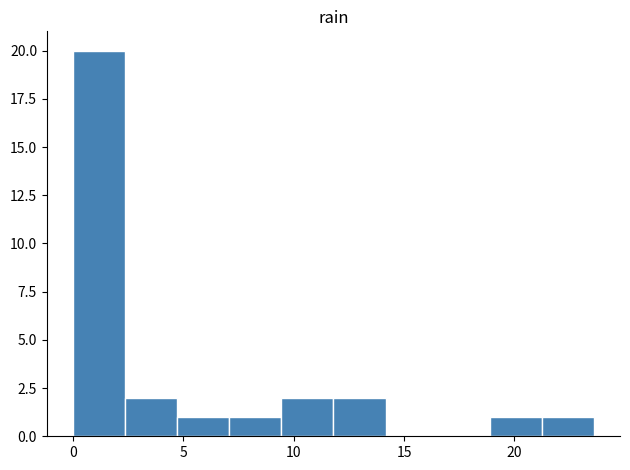

Reading left to right, transcribe this chart: for each bar, give the range it covers on the x-axis and its height. Neither the bar edges nor the heights are printed on the chart, so give them approximately, as read against the axes.

0.0 to 2.5: 20
2.5 to 4.5: 2
4.5 to 7.0: 1
7.0 to 9.5: 1
9.5 to 12.0: 2
12.0 to 14.0: 2
14.0 to 16.5: 0
16.5 to 19.0: 0
19.0 to 21.0: 1
21.0 to 23.5: 1